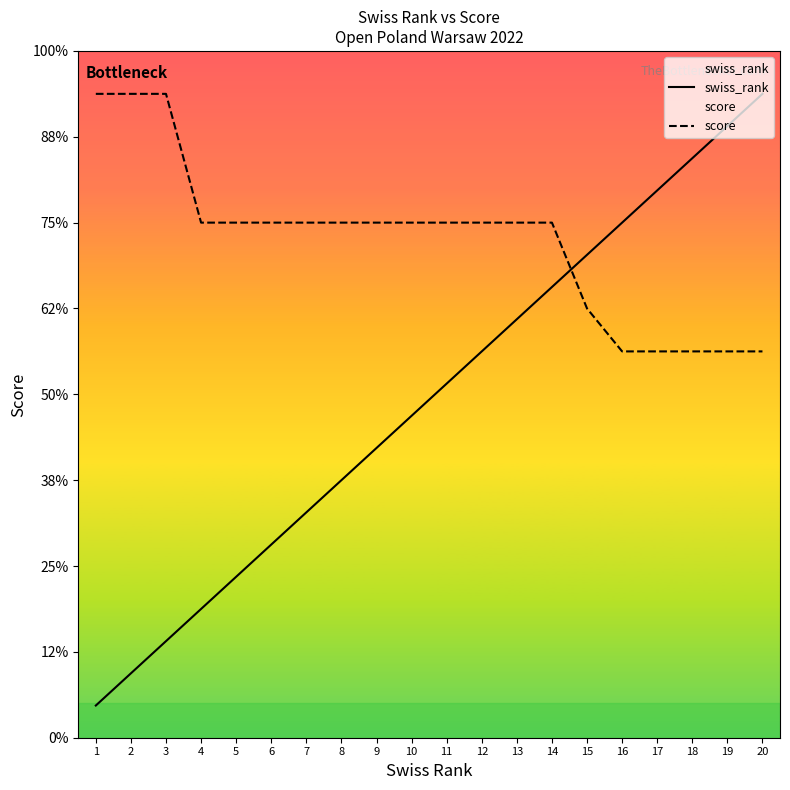

How many data points in score are above 12?

3